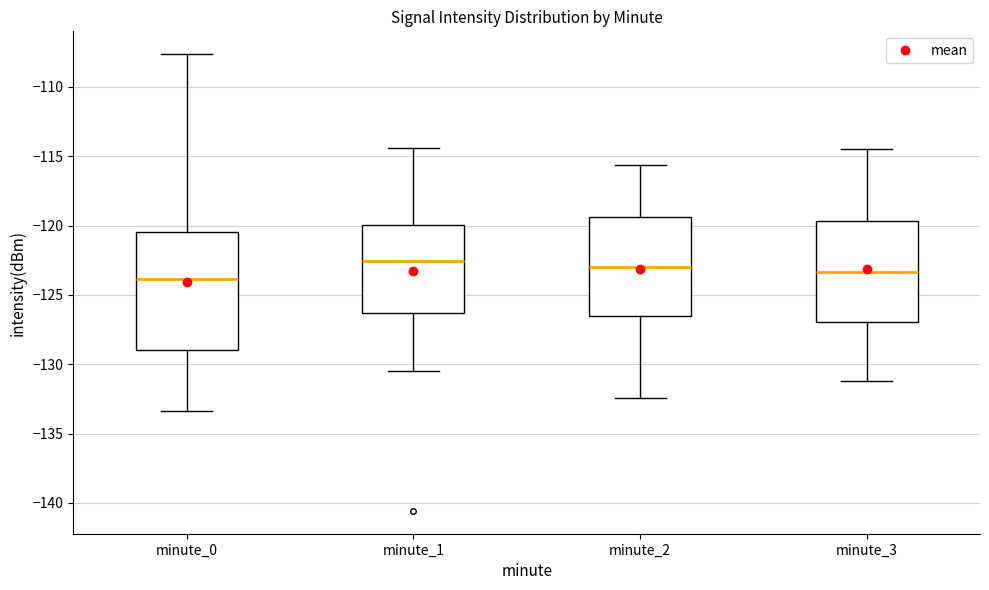

Reading left to right, transcribe this box plot: for each box, give where its median line is, the range the box spans, and where its two whiskers end, as read against the y-axis. The values are not printed on the chart, so give them approximately, as read against the axis.

minute_0: median -124.0, box -129.0 to -120.5, whiskers -133.5 to -107.5
minute_1: median -122.5, box -126.5 to -120.0, whiskers -130.5 to -114.5
minute_2: median -123.0, box -126.5 to -119.5, whiskers -132.5 to -115.5
minute_3: median -123.5, box -127.0 to -119.5, whiskers -131.0 to -114.5